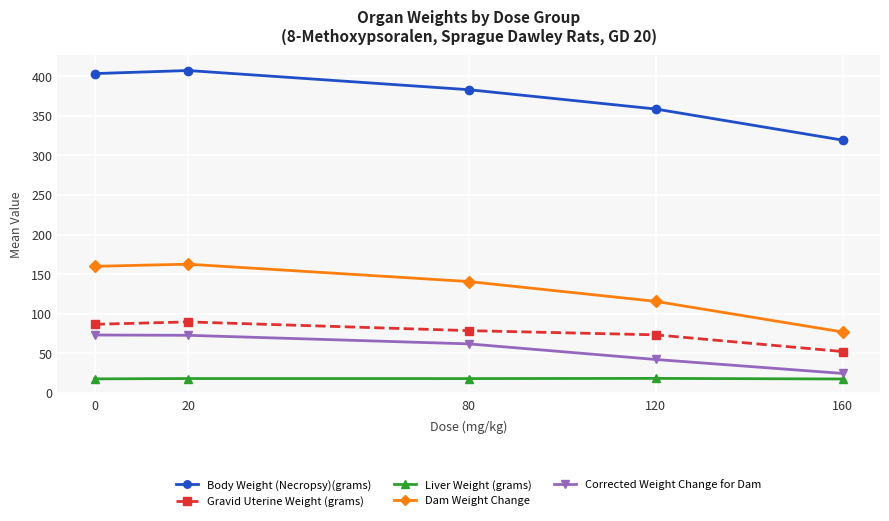

True or false: Liver Weight (grams) and Corrected Weight Change for Dam cross at least once.

False